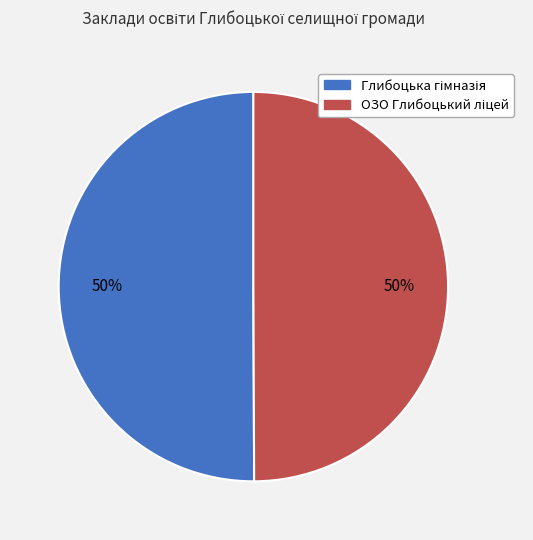

Does ОЗО Глибоцький ліцей account for over 50% of the chart?

No